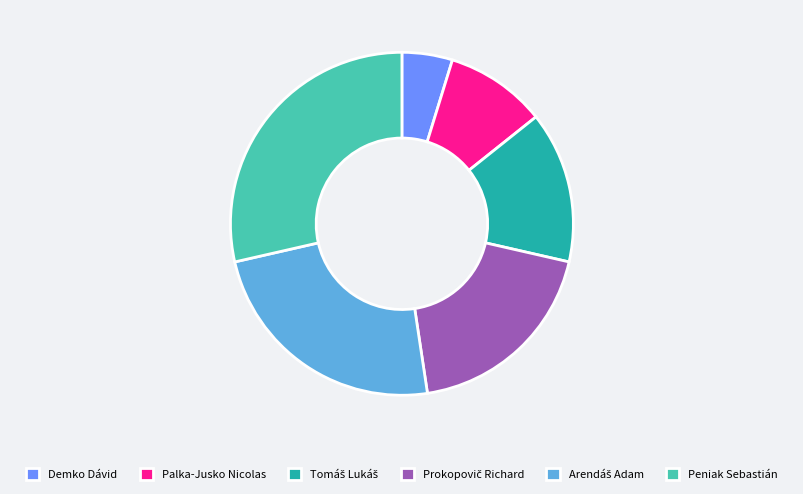

What is the largest slice in the pie chart?

Peniak Sebastián